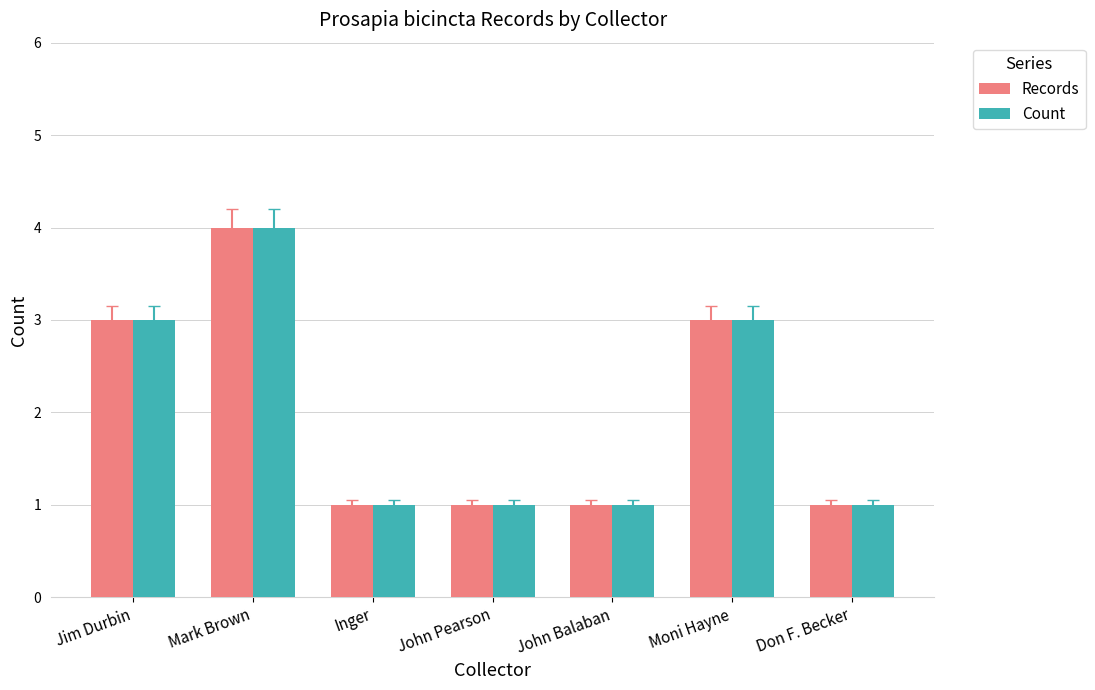

The Records series shows 2 at John Pearson. True or false?

False